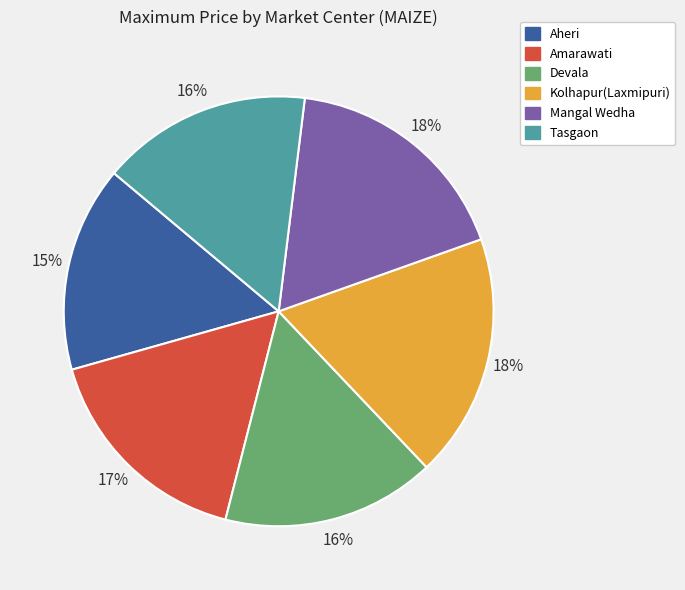

How many slices are in this pie chart?

6